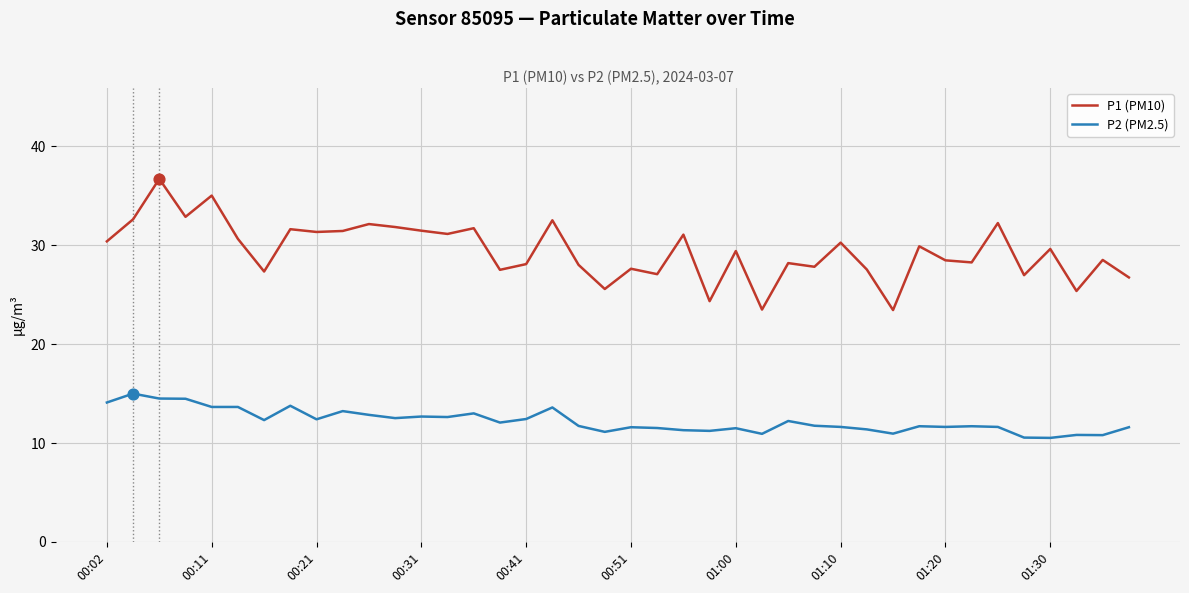

Which series has the largest total across all categories?

P1 (PM10)